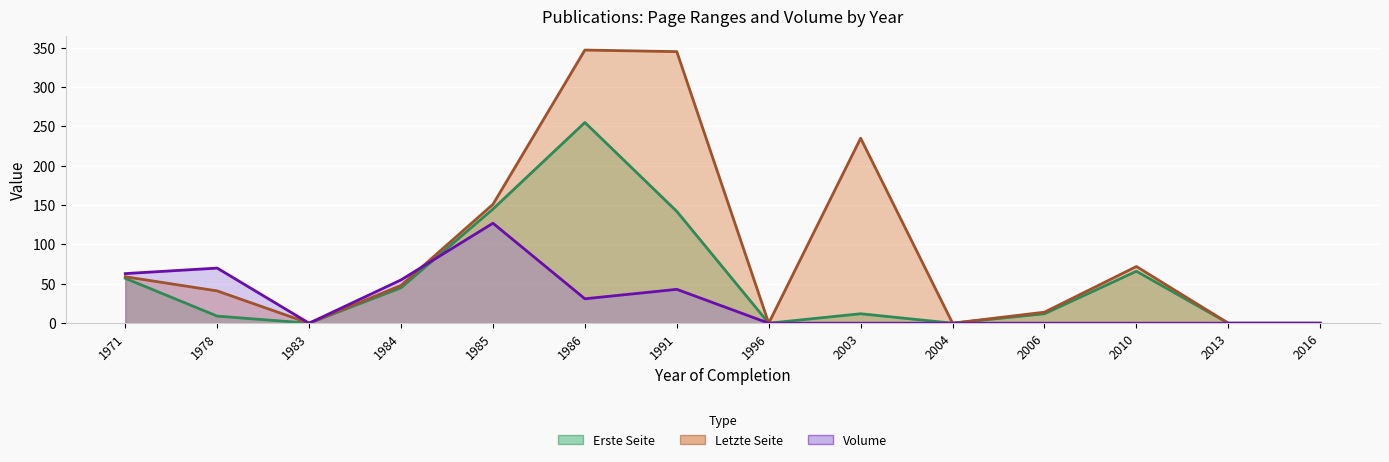

Which label corresponds to the largest value in the chart?

1986